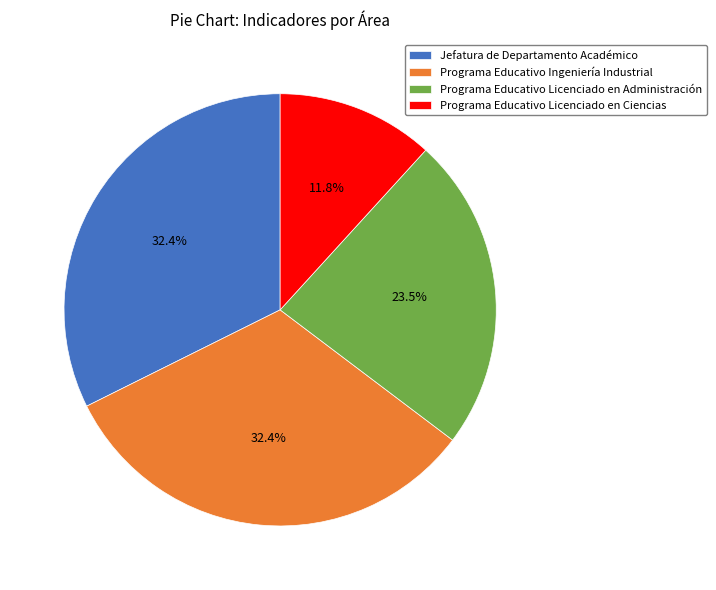

Which has a higher value, Programa Educativo Ingeniería Industrial or Programa Educativo Licenciado en Administración?

Programa Educativo Ingeniería Industrial